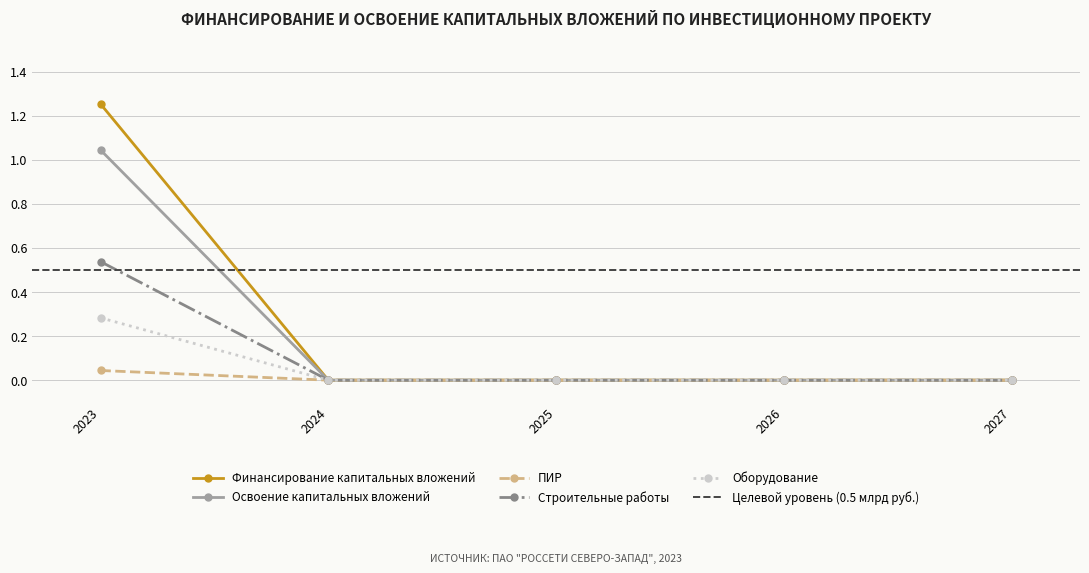

True or false: Строительные работы and Финансирование капитальных вложений intersect in this chart.

False